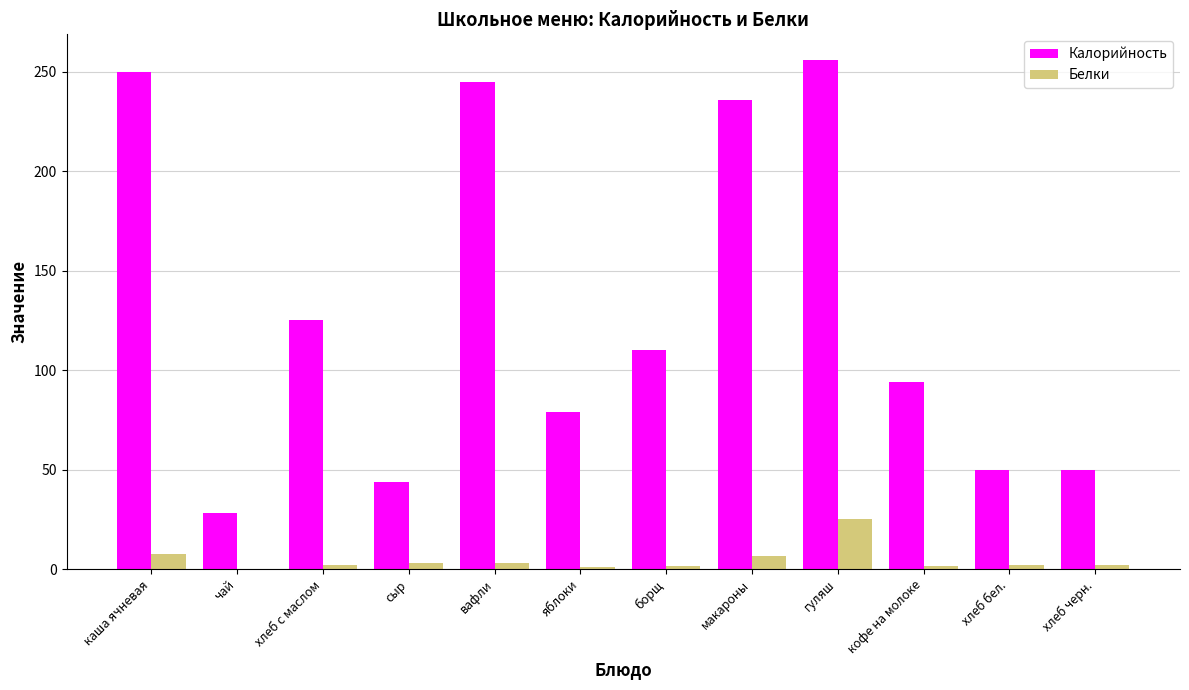

Which label corresponds to the largest value in the chart?

гуляш